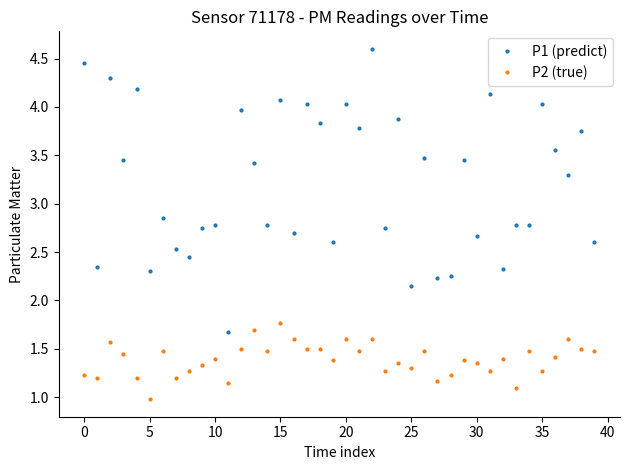

Does the chart display data point markers on the line(s)?

Yes